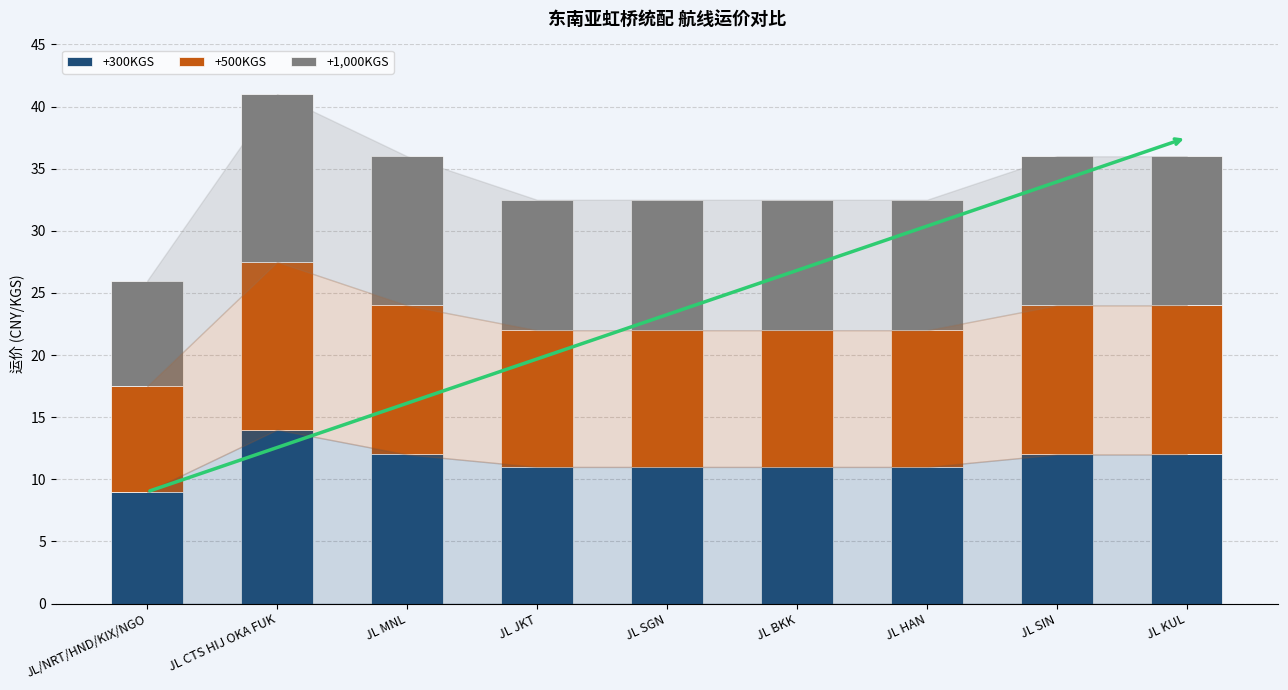

The value of +300KGS at JL JKT is 17.1. True or false?

False